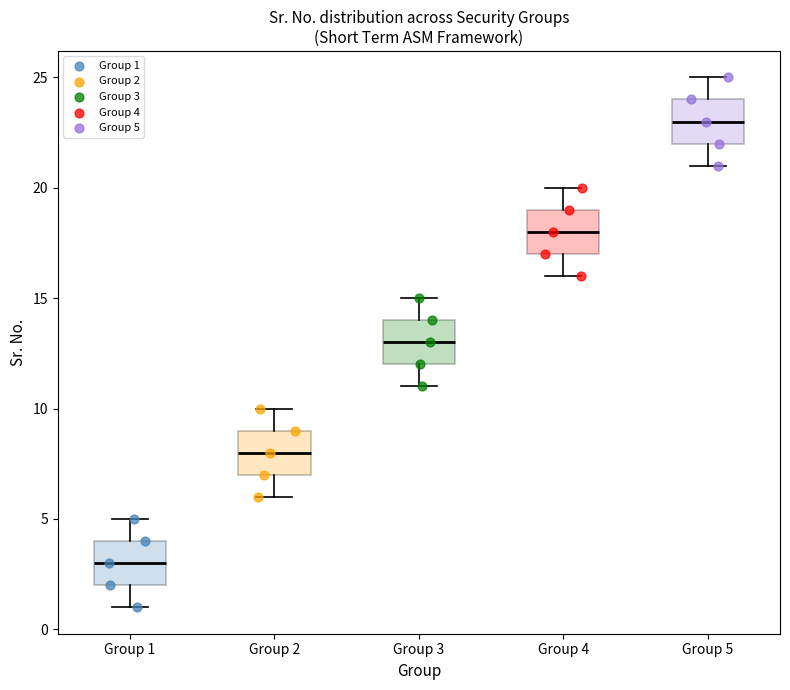

Reading left to right, read every box against the y-axis: the position of its median line, the range the box covers, and the ends of its whiskers. The values are not printed on the chart, so give them approximately, as read against the axis.

Group 1: median 3, box 2 to 4, whiskers 1 to 5
Group 2: median 8, box 7 to 9, whiskers 6 to 10
Group 3: median 13, box 12 to 14, whiskers 11 to 15
Group 4: median 18, box 17 to 19, whiskers 16 to 20
Group 5: median 23, box 22 to 24, whiskers 21 to 25